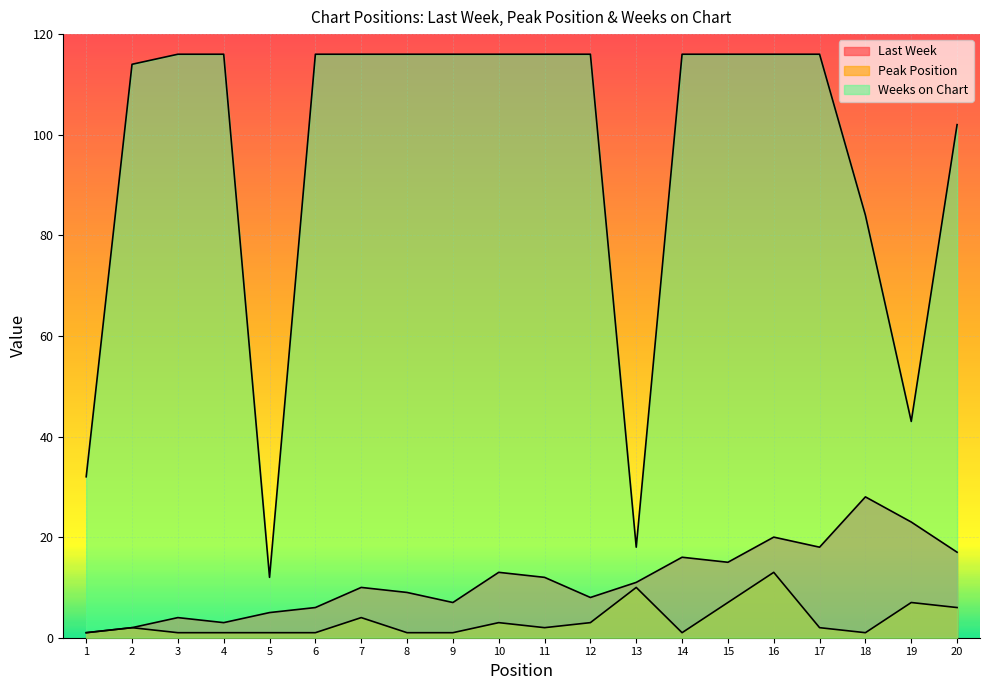

True or false: Weeks on Chart and Peak Position cross at least once.

False